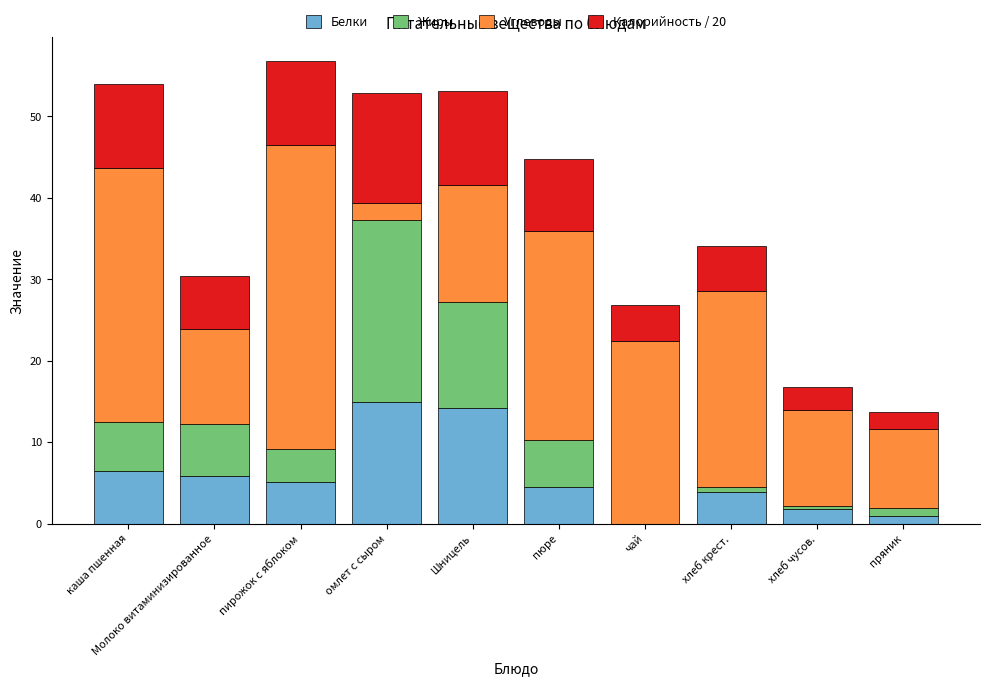

What is the total value across all series at пирожок с яблоком?

56.9